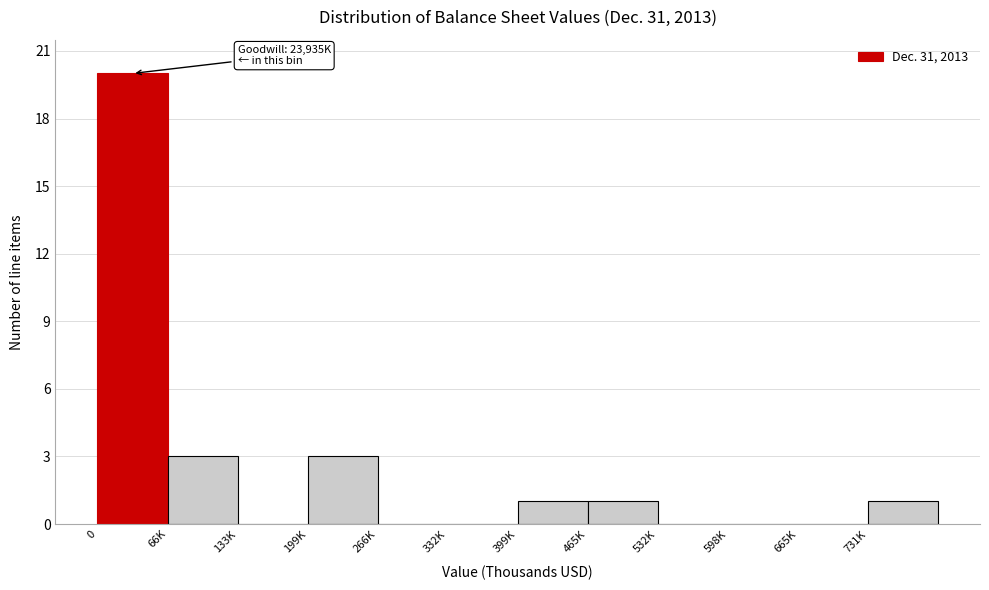

Reading left to right, extract all data points from this chart.

0=20	66K=3	133K=0	199K=3	266K=0	332K=0	399K=1	465K=1	532K=0	598K=0	665K=0	731K=1